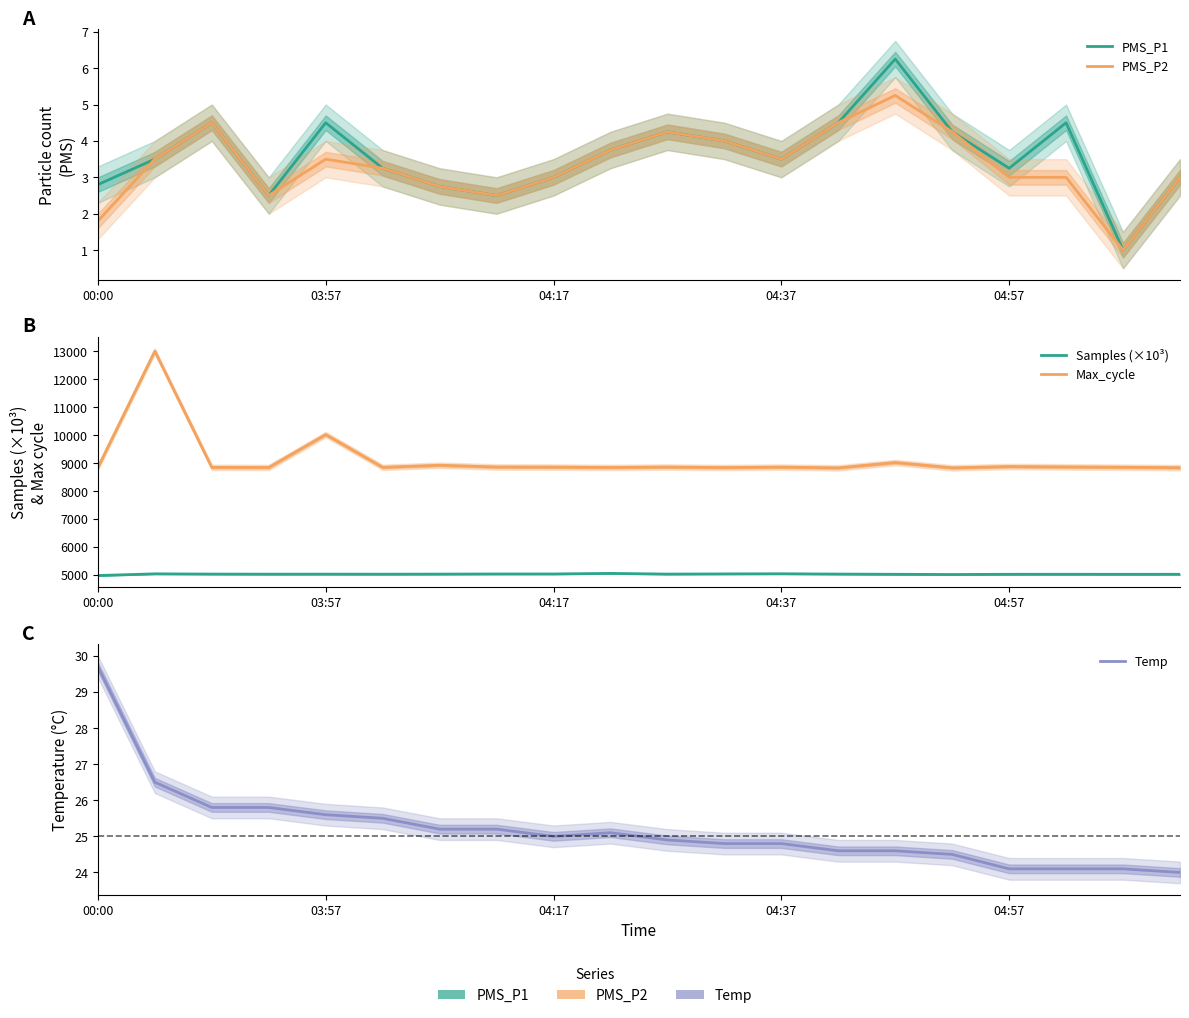

True or false: Temp and PMS_P1 intersect in this chart.

False